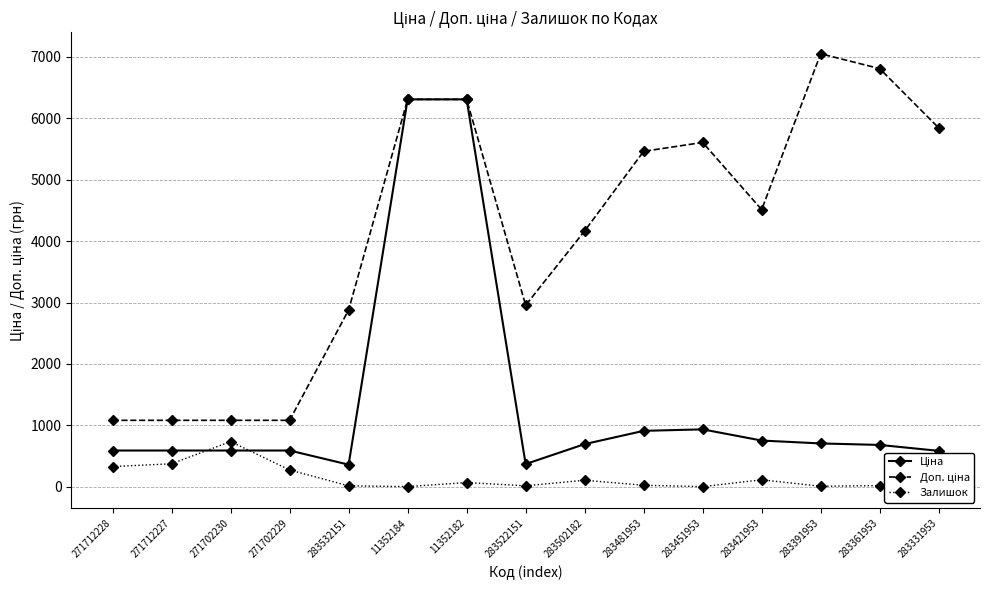

What is the greatest value displayed?

7051.3